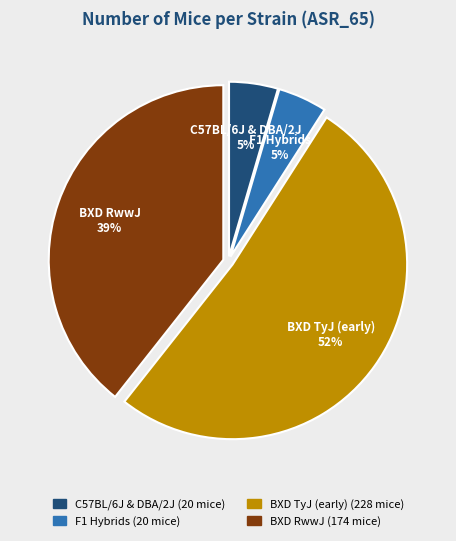

To the nearest percent, what is the average slice percentage?

25%